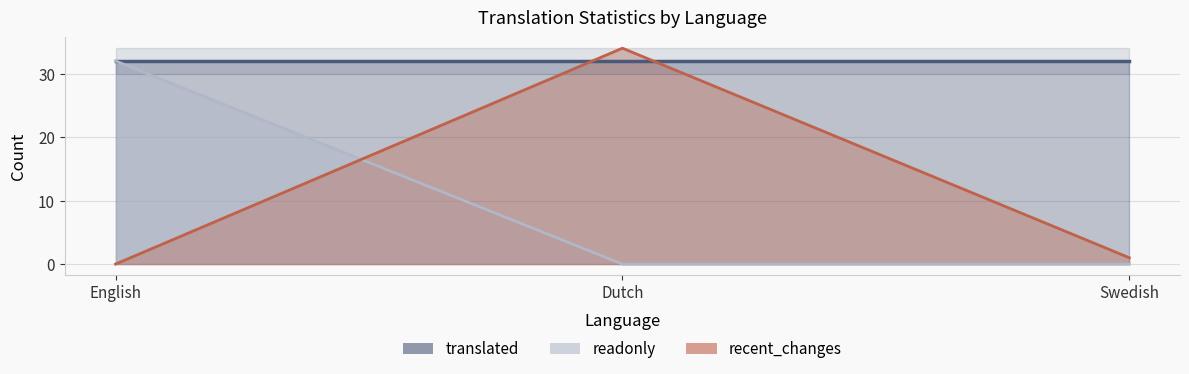

Which category has the lowest value in the recent_changes series?

English